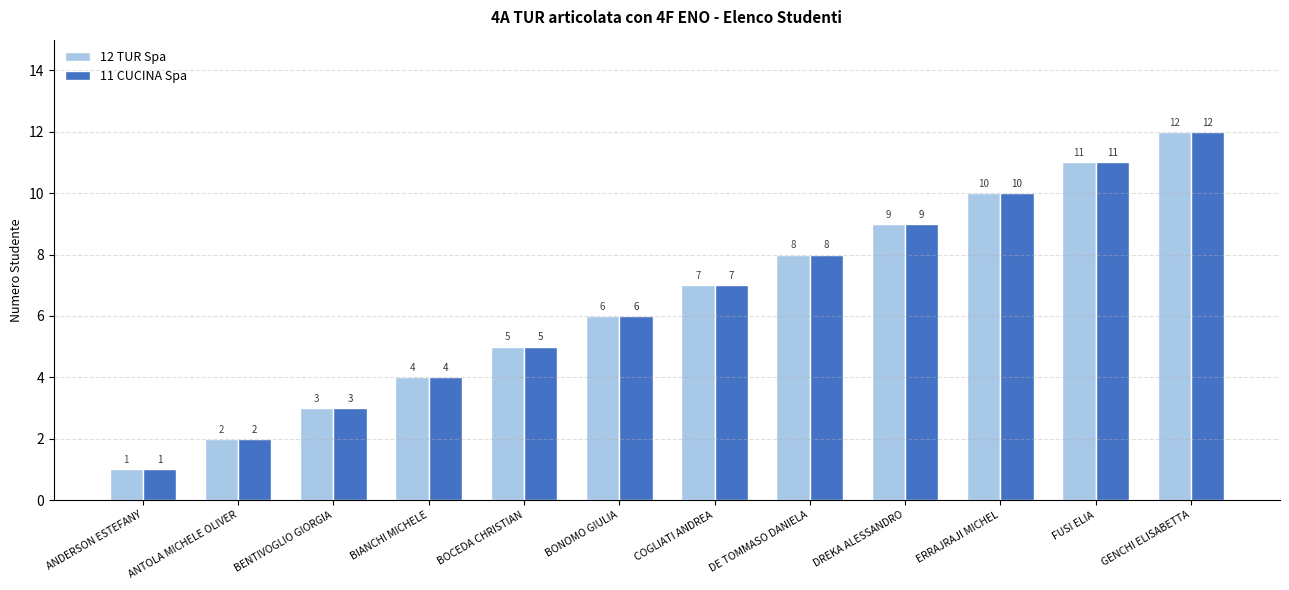

What is the approximate value of 11 CUCINA Spa at COGLIATI ANDREA, to the nearest 10?

10